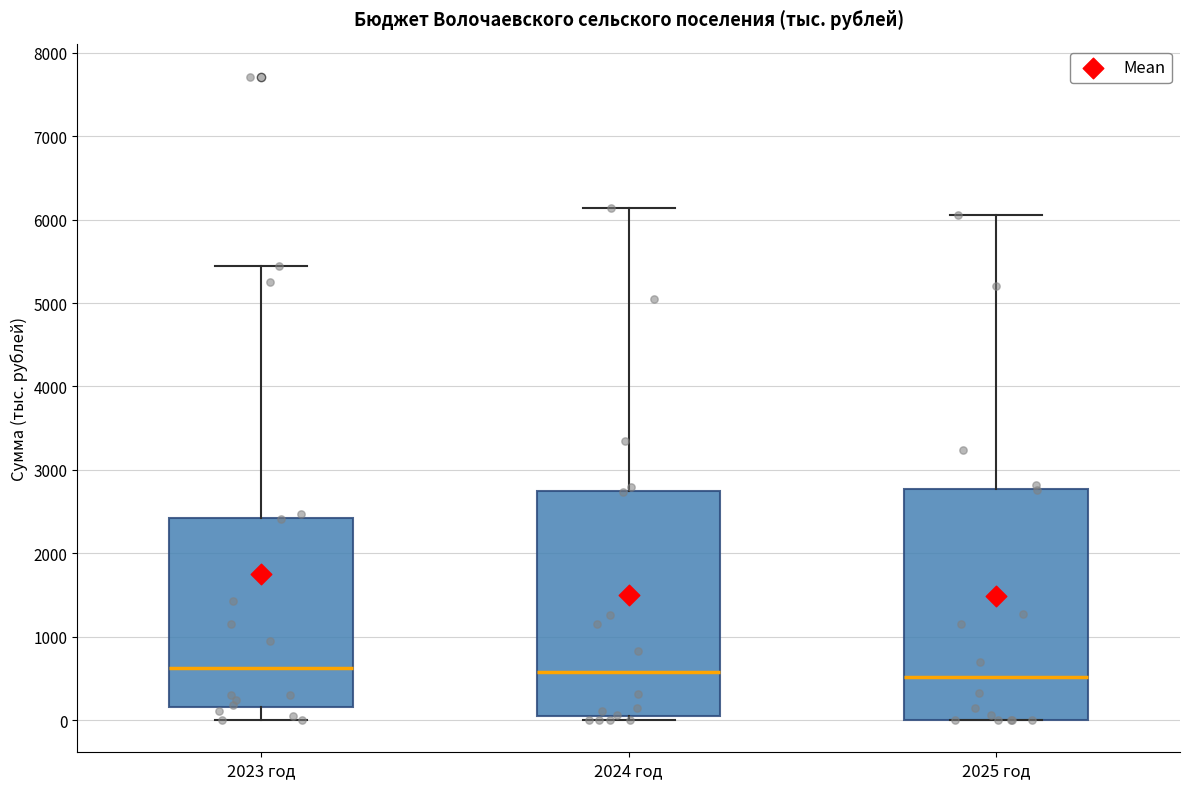

Reading left to right, transcribe this box plot: for each box, give where its median line is, the range the box spans, and where its two whiskers end, as read against the y-axis. The values are not printed on the chart, so give them approximately, as read against the axis.

2023 год: median 600, box 200 to 2400, whiskers 0 to 5400
2024 год: median 600, box 0 to 2700, whiskers 0 (just below the box's lower edge) to 6100
2025 год: median 500, box 0 to 2800, whiskers 0 to 6100